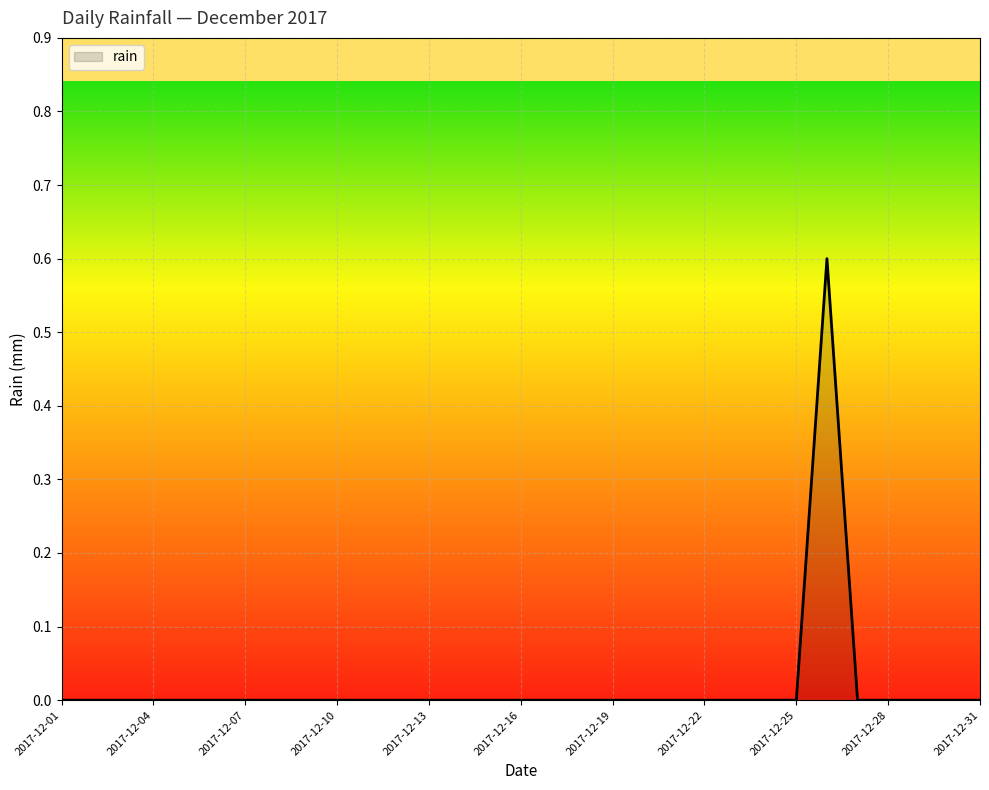

What is the greatest value displayed?

0.6